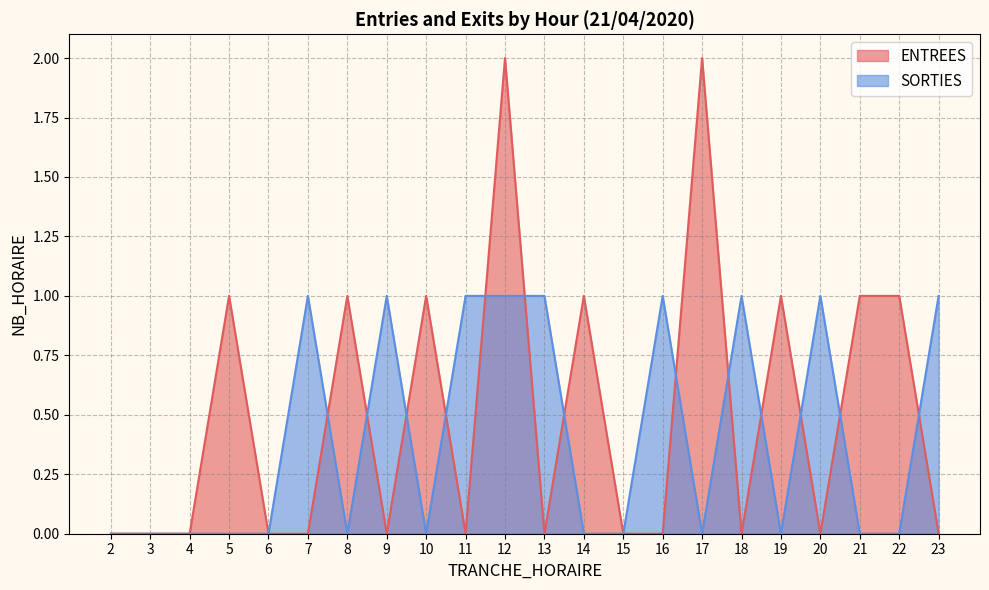

Where is the first local minimum for SORTIES?

8